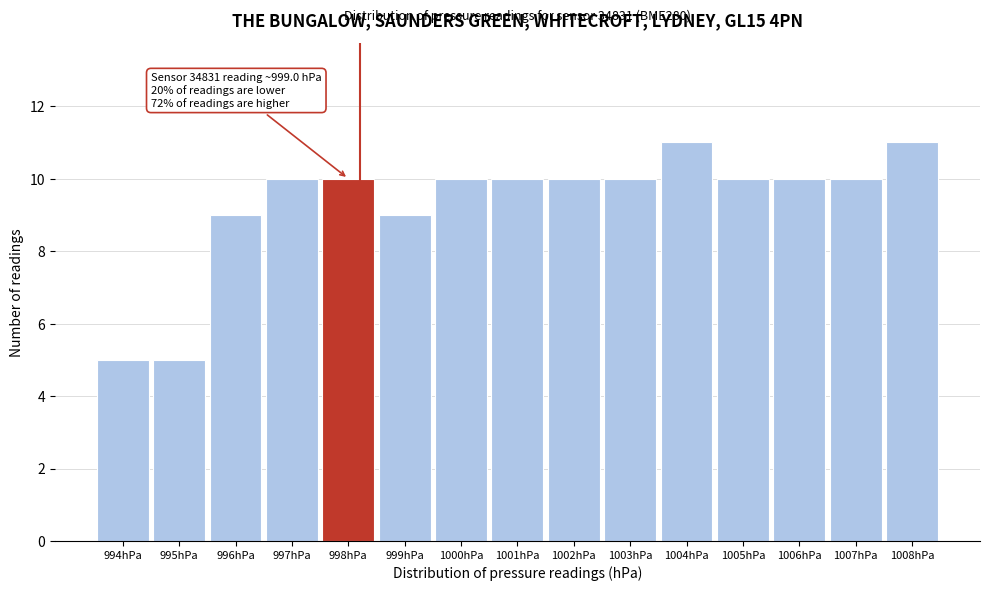

Reading left to right, what are all the values shown in this chart?

994hPa=5	995hPa=5	996hPa=9	997hPa=10	998hPa=10	999hPa=9	1000hPa=10	1001hPa=10	1002hPa=10	1003hPa=10	1004hPa=11	1005hPa=10	1006hPa=10	1007hPa=10	1008hPa=11